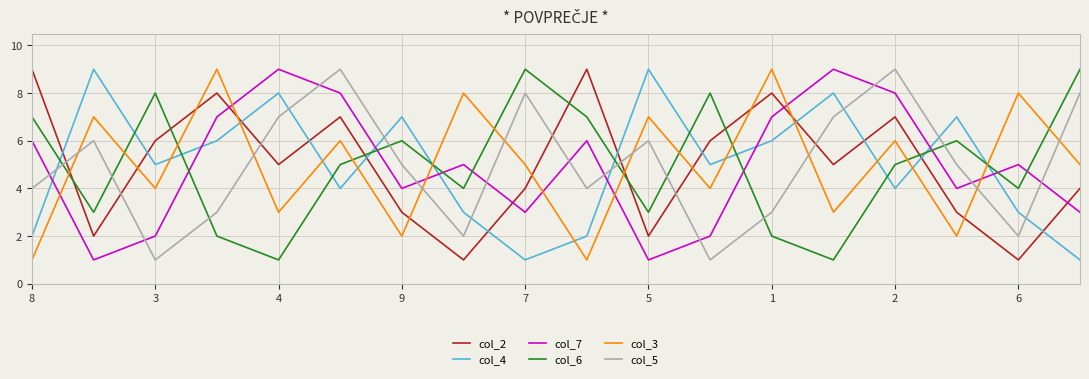

True or false: col_2 has more than 1 interior local peaks.

True